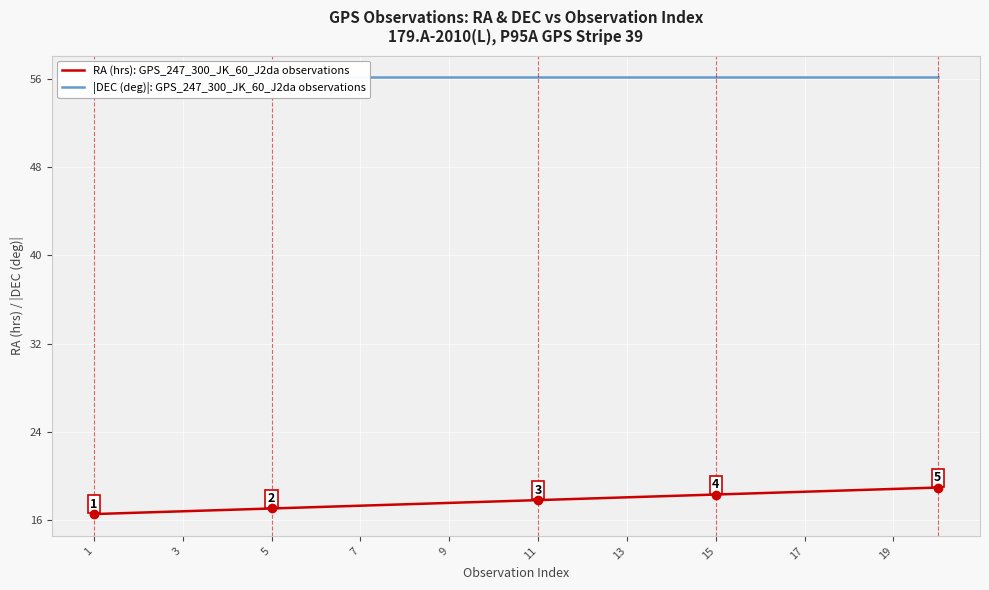

Reading right to left, transcribe all the data shown in this chart.

RA (hrs): GPS_247_300_JK_60_J2da observations: 18.9	18.8	18.7	18.6	18.4	18.3	18.2	18.0	17.9	17.8	17.7	17.5	17.4	17.3	17.2	17.0	16.9	16.8	16.7	16.5
|DEC (deg)|: GPS_247_300_JK_60_J2da observations: 56.2	56.2	56.2	56.2	56.2	56.2	56.2	56.2	56.2	56.2	56.2	56.2	56.2	56.2	56.2	56.2	56.2	56.2	56.2	56.2